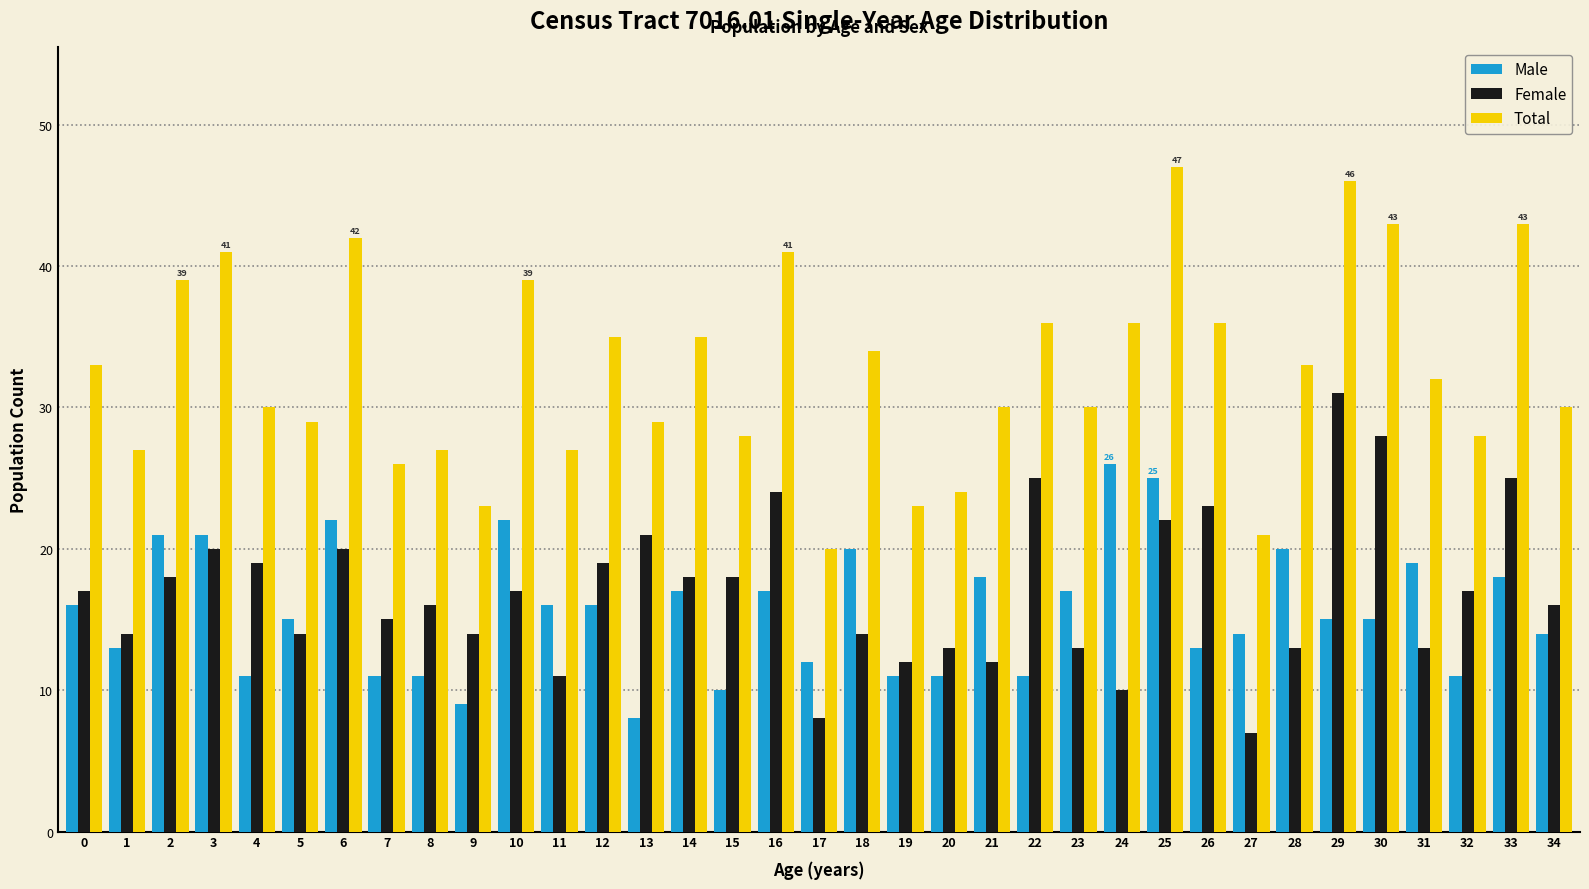

Reading left to right, what are all the values shown in this chart?

Male: 16	13	21	21	11	15	22	11	11	9	22	16	16	8	17	10	17	12	20	11	11	18	11	17	26	25	13	14	20	15	15	19	11	18	14
Female: 17	14	18	20	19	14	20	15	16	14	17	11	19	21	18	18	24	8	14	12	13	12	25	13	10	22	23	7	13	31	28	13	17	25	16
Total: 33	27	39	41	30	29	42	26	27	23	39	27	35	29	35	28	41	20	34	23	24	30	36	30	36	47	36	21	33	46	43	32	28	43	30